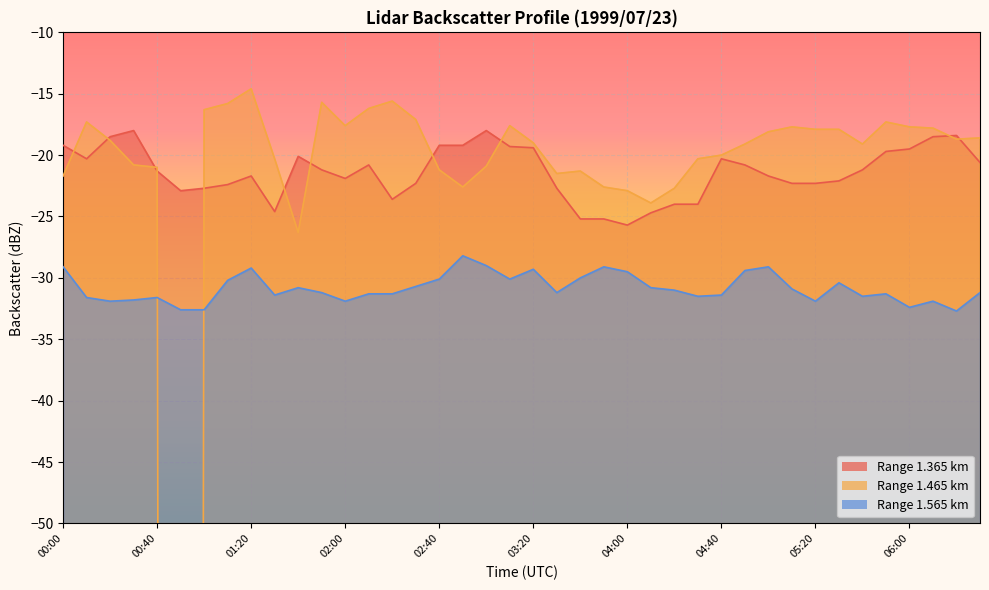

The value of 1.565 at 04:00 is -18.6. True or false?

False